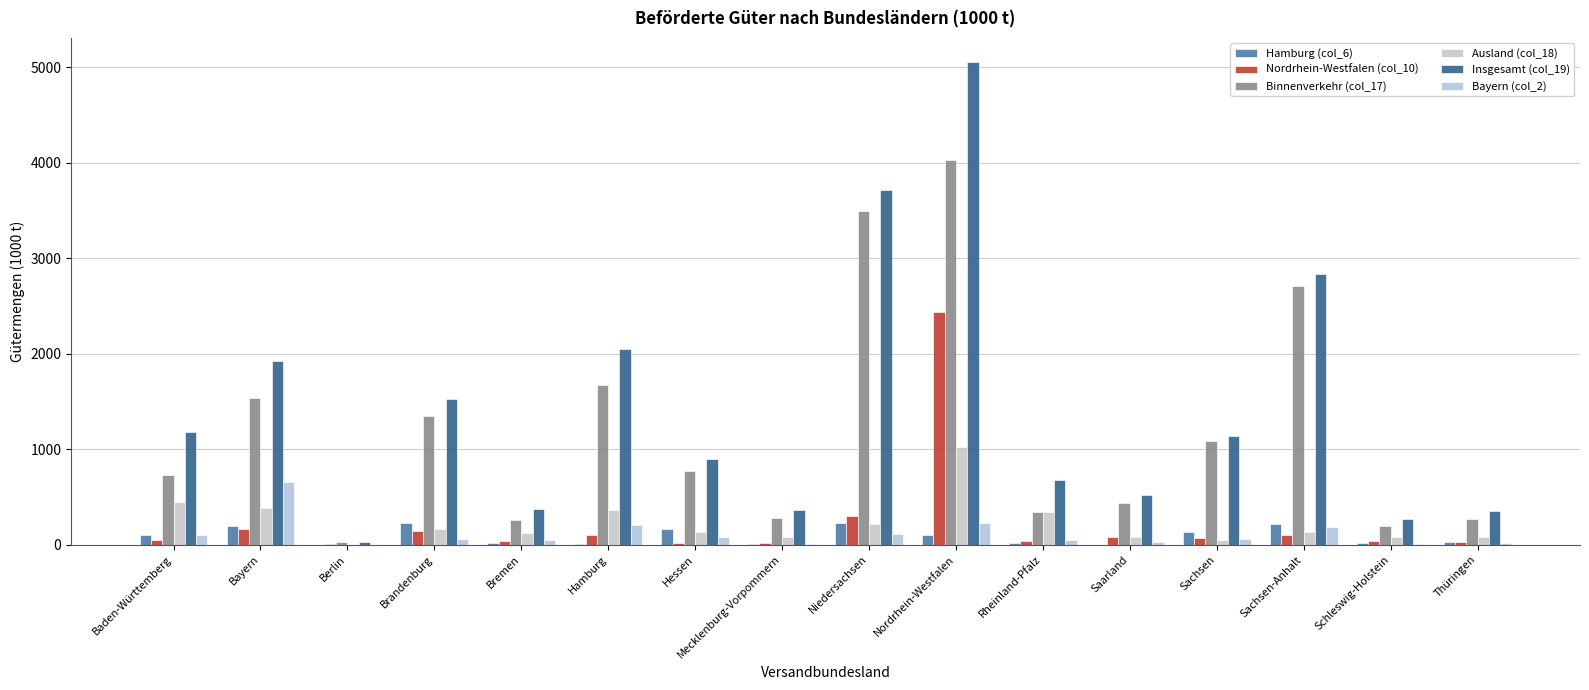

Is it true that Insgesamt (col_19) equals 1522 at Brandenburg?

True